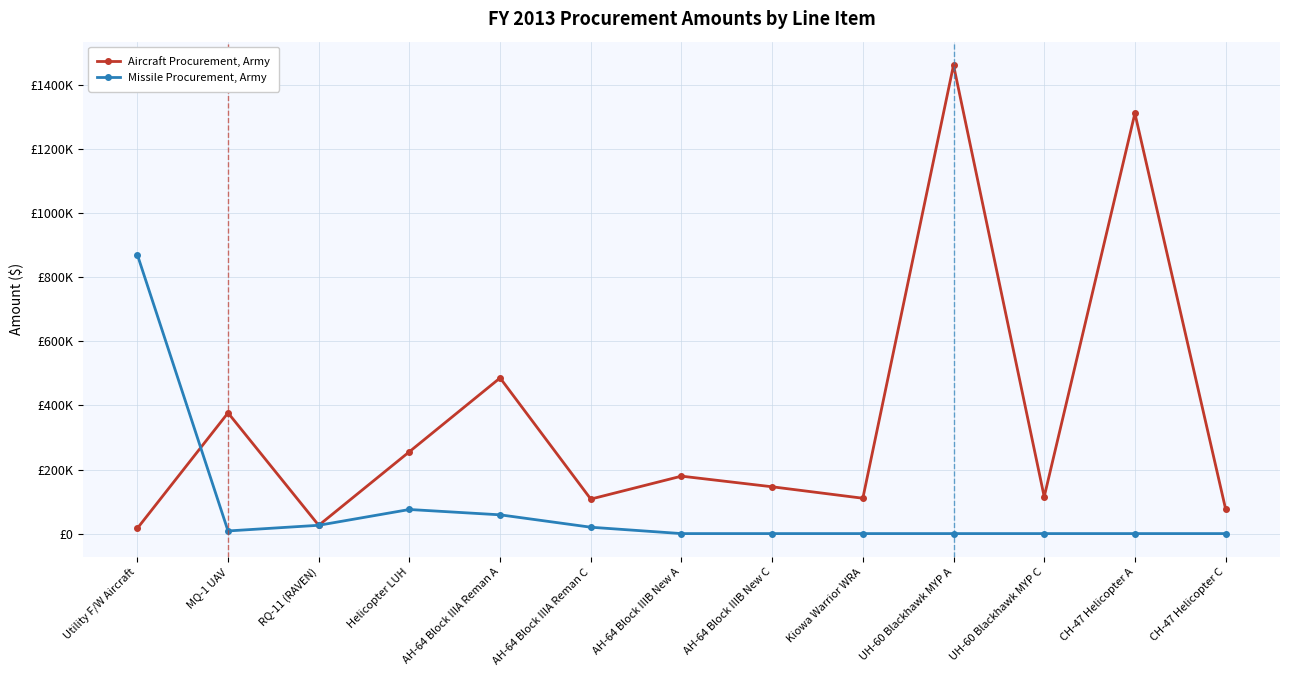

What are all the series names shown in the legend?

Aircraft Procurement, Army, Missile Procurement, Army